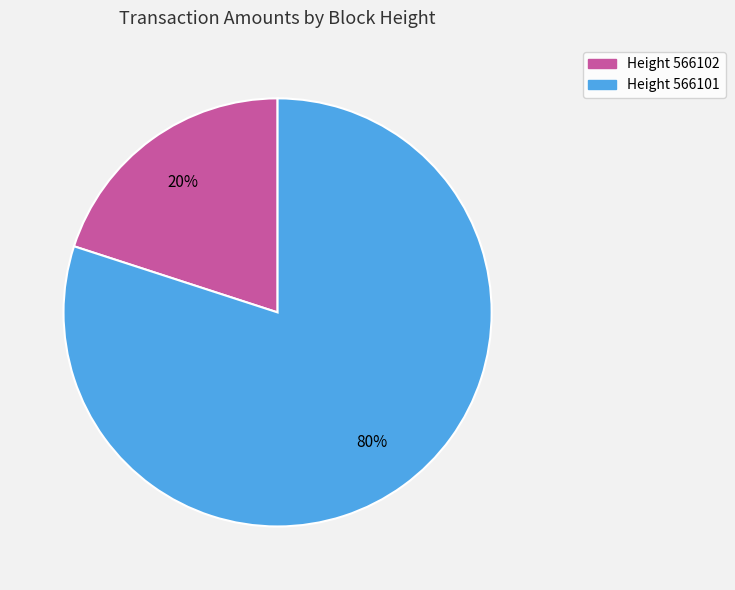

Do Height 566102 and Height 566101 together represent more than half of the pie?

Yes